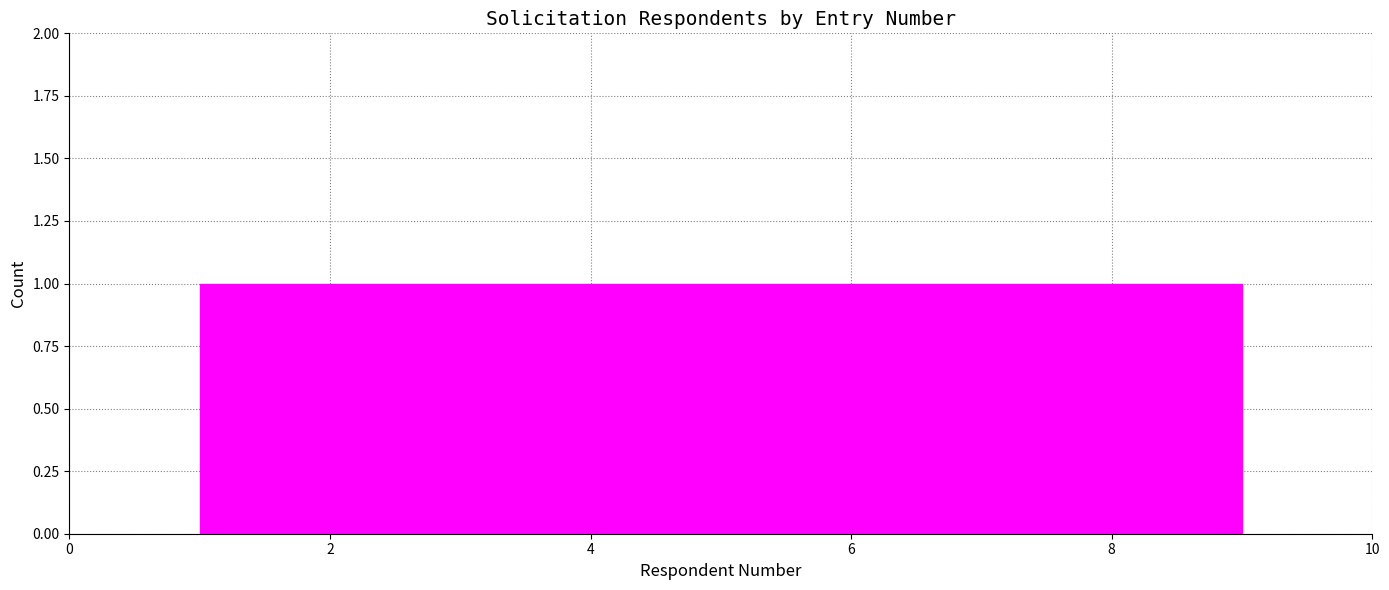

What is the height of the bar covering 8.2 to 9.0 on the x-axis? Neither the bar edges nor the heights are printed on the chart, so give them approximately, as read against the axes.

1